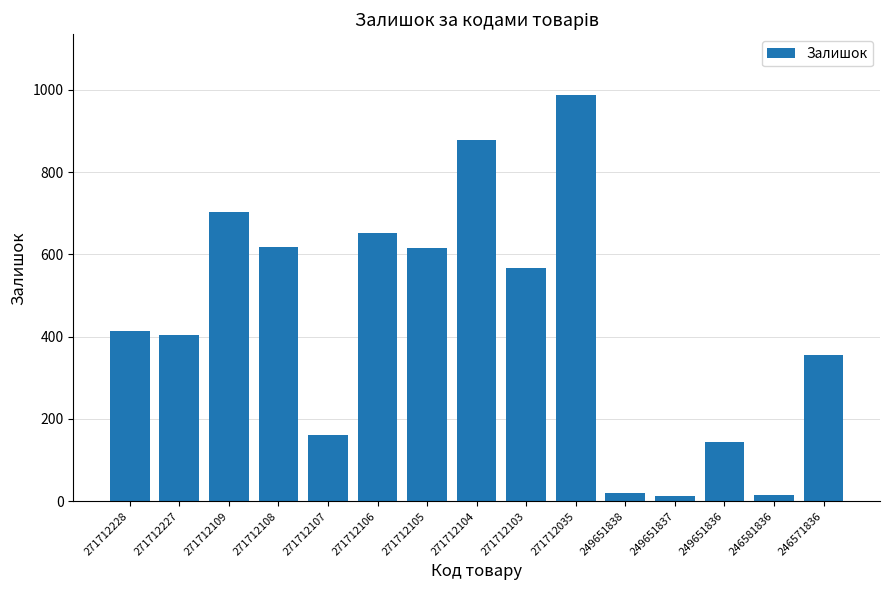

Which category has the highest value across all series?

271712035